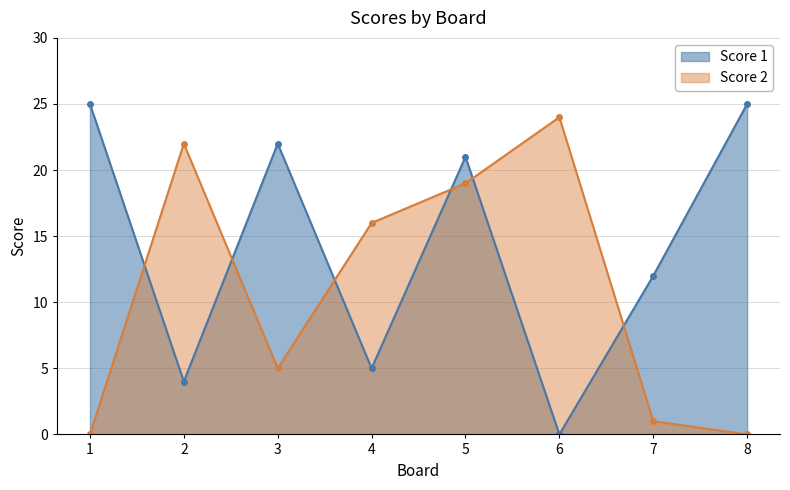

At which category is the sum across all series the highest?

5